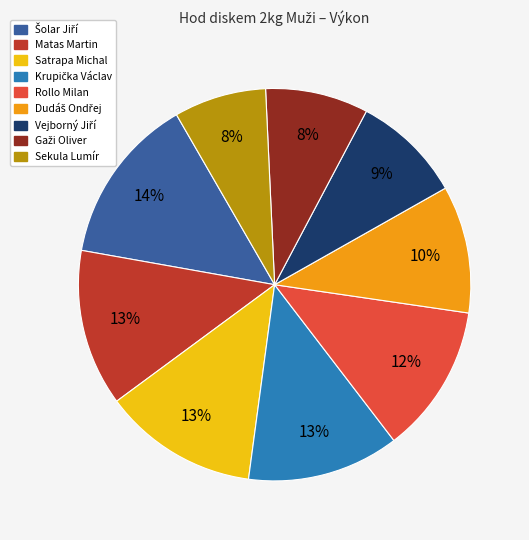

True or false: Rollo Milan accounts for 5% of the total.

False